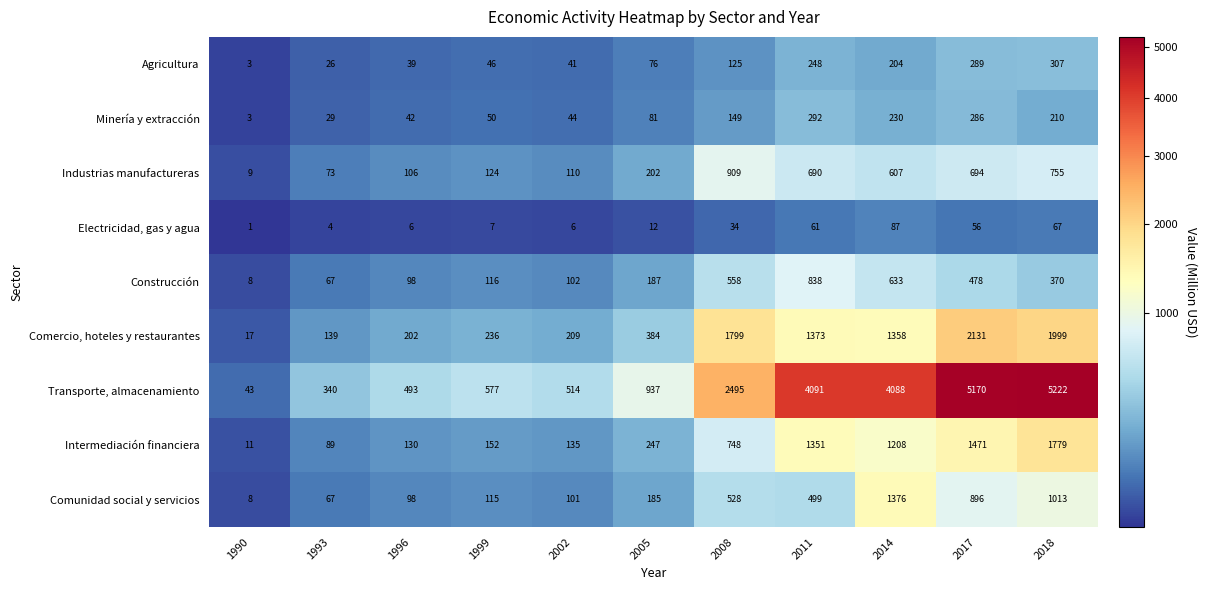

What is the minimum value for Transporte, almacenamiento?

43